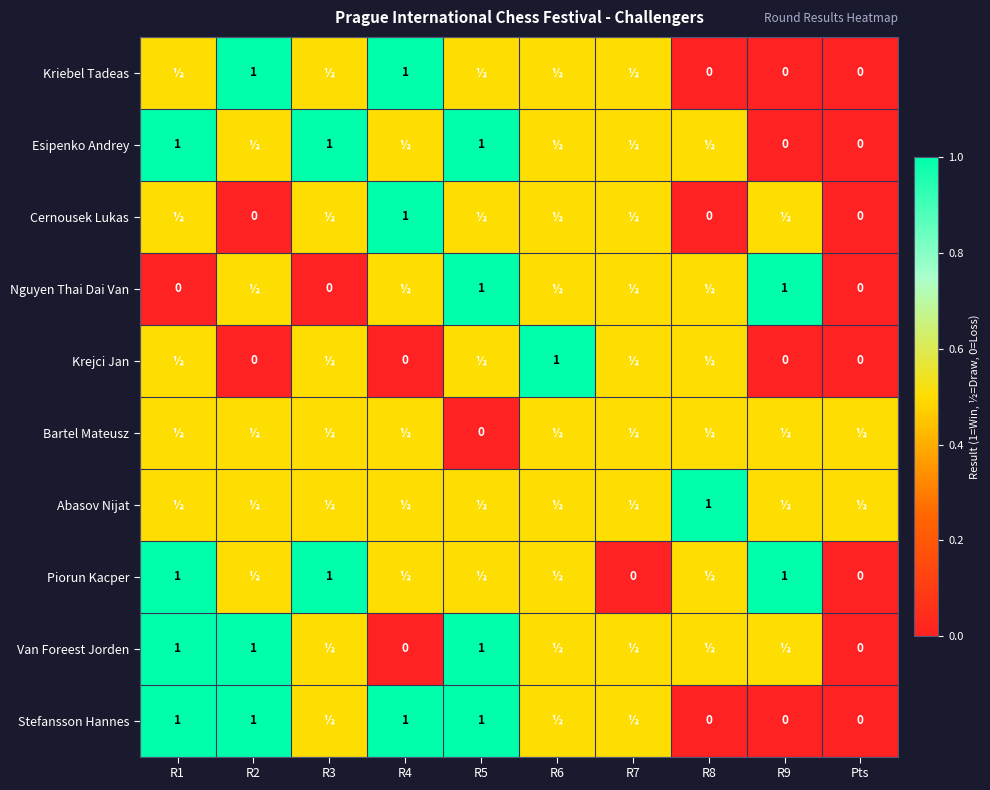

Is it true that Esipenko Andrey equals 1.0 at R1?

True